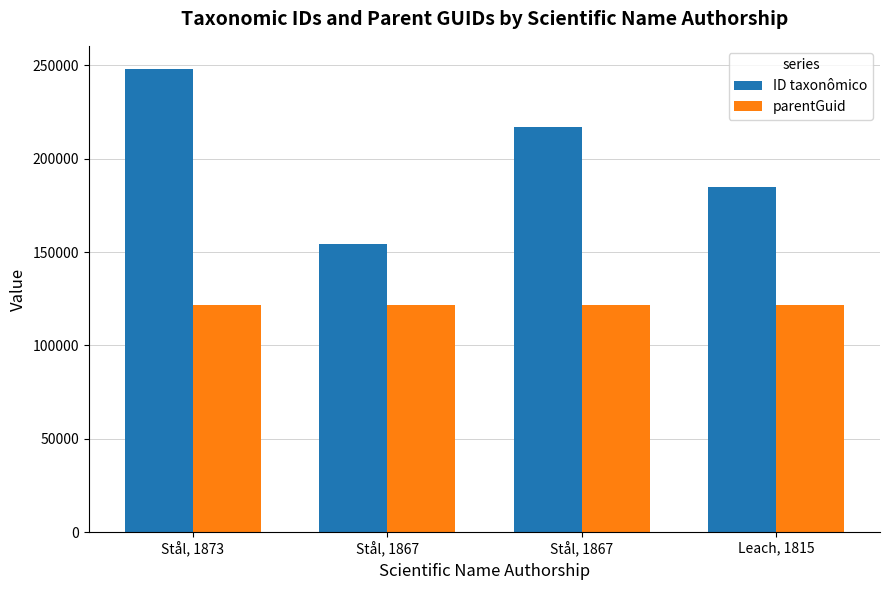

Which label corresponds to the smallest value in the chart?

Stål, 1873